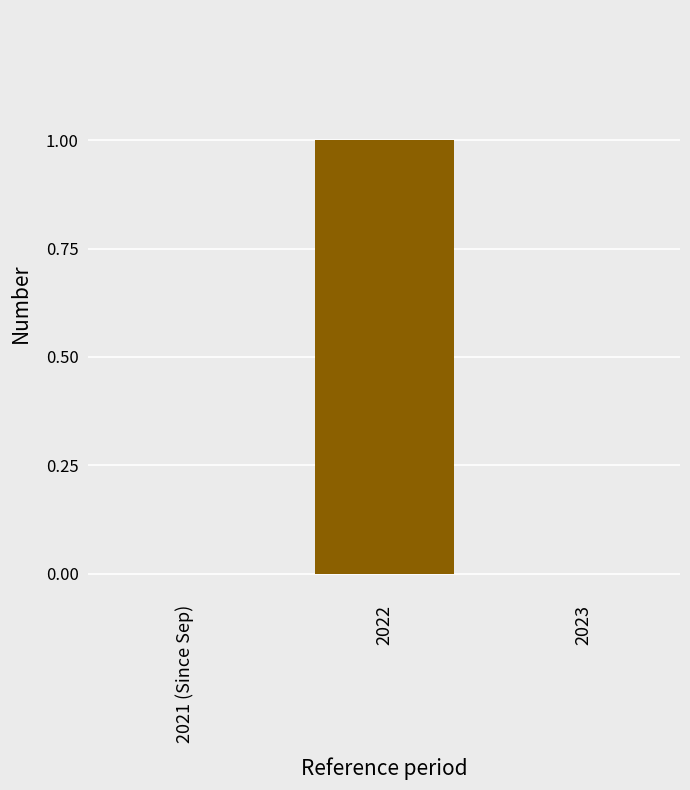

Which label corresponds to the largest value in the chart?

2022